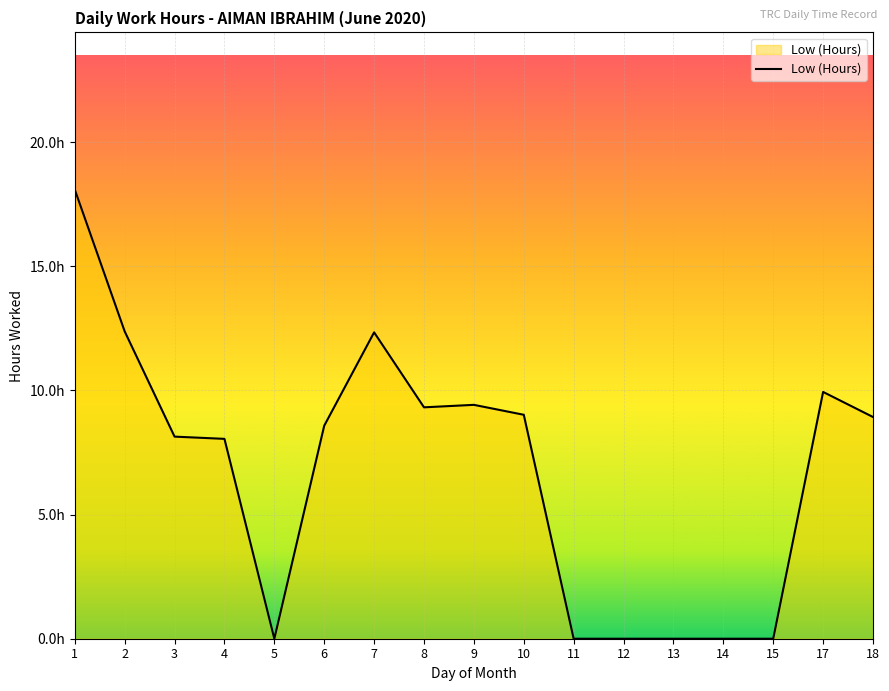

The chart shows a value of 12.4 at 10. True or false?

False